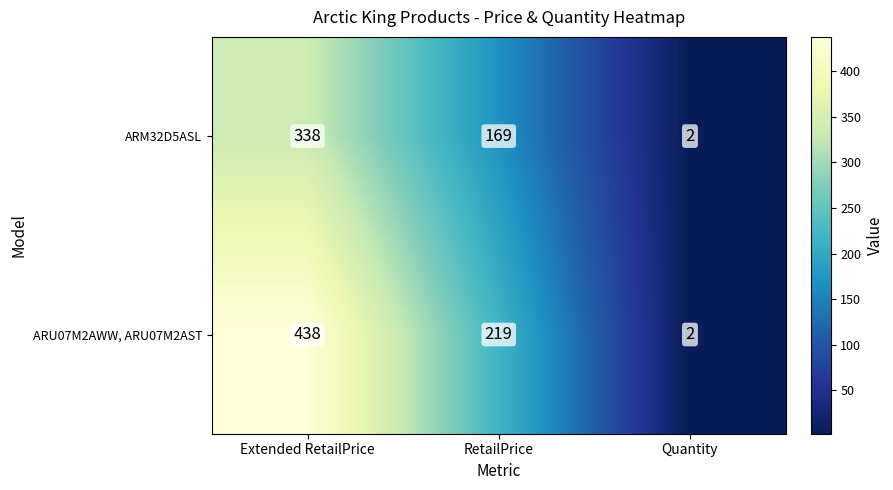

The value of ARU07M2AWW, ARU07M2AST at RetailPrice is 219. True or false?

True